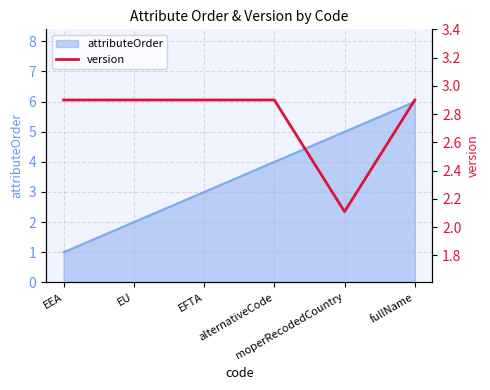

What is the label of the 4th point from the right?

EFTA